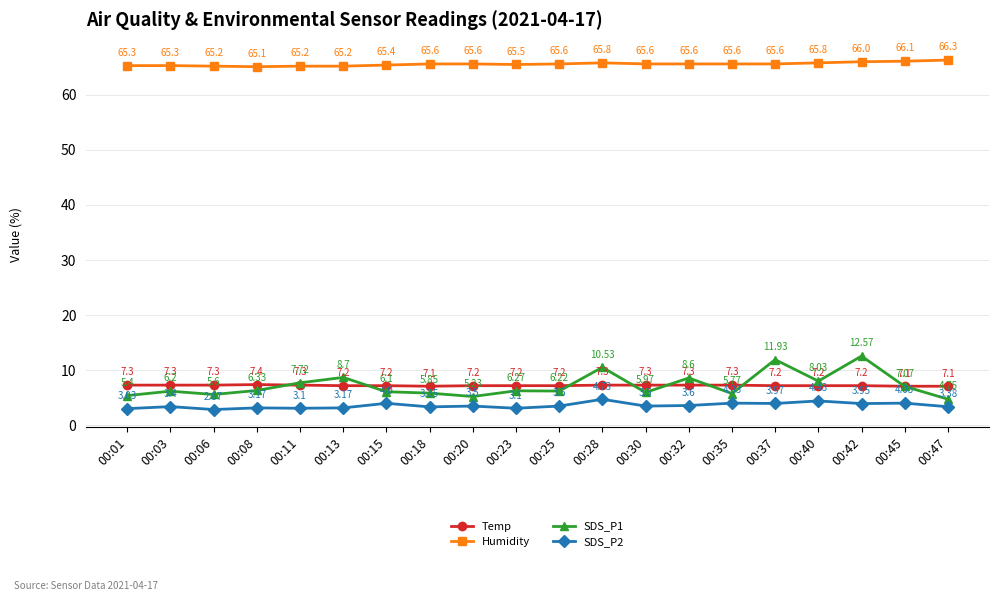

At which category does SDS_P1 reach its first local peak?

00:03